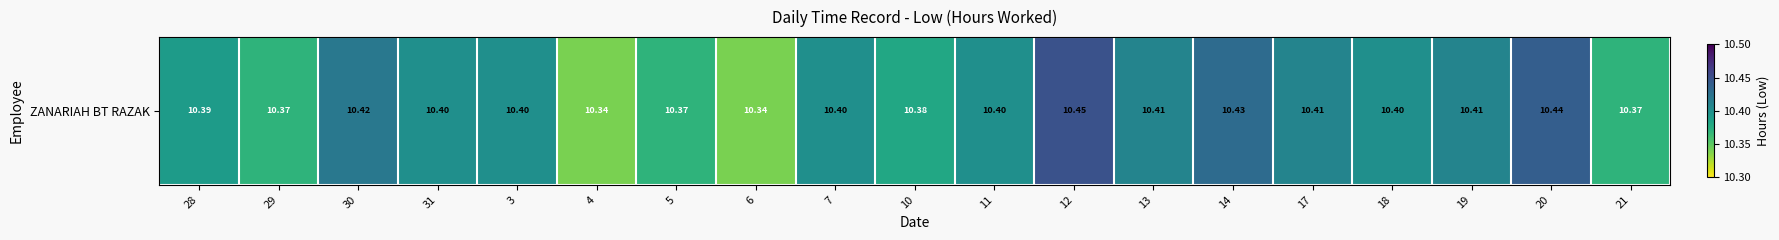

List the labels in order of value, largest first.

12, 20, 14, 30, 13, 17, 19, 31, 3, 7, 11, 18, 28, 10, 29, 5, 21, 4, 6